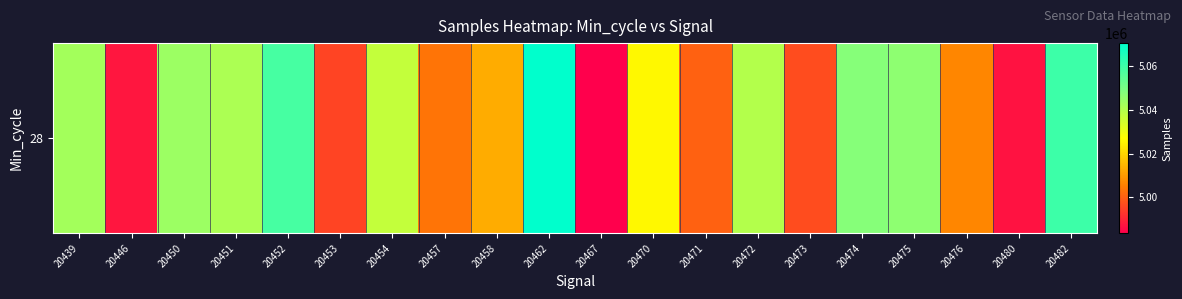

What is the maximum value shown in the chart?

5070539